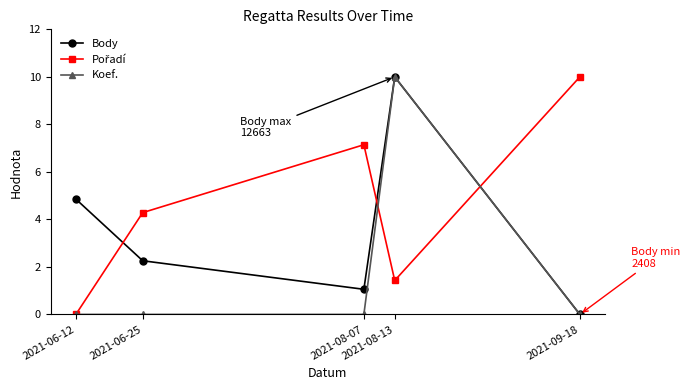

True or false: Koef. has more than 2 points higher than both neighbors.

False